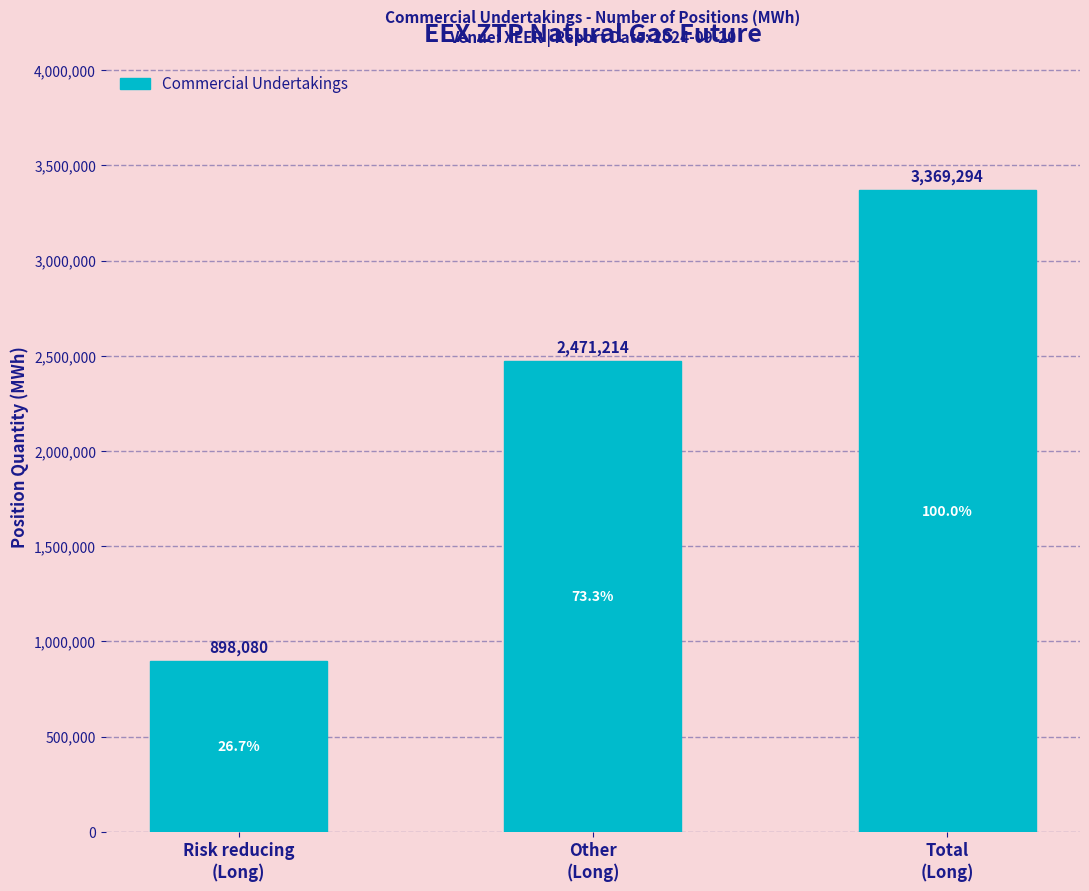

Reading left to right, what are all the values shown in this chart?

898080	2471214	3369294